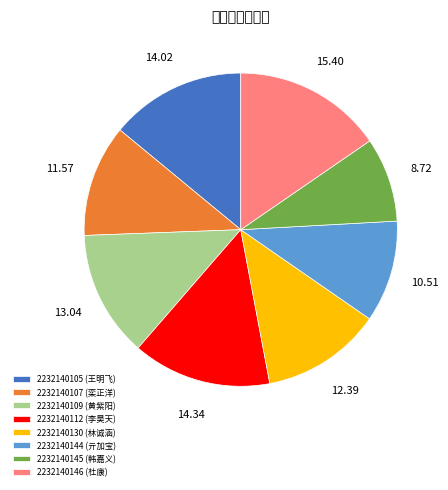

Which has a higher value, 2232140146 (杜康) or 2232140145 (韩嘉义)?

2232140146 (杜康)